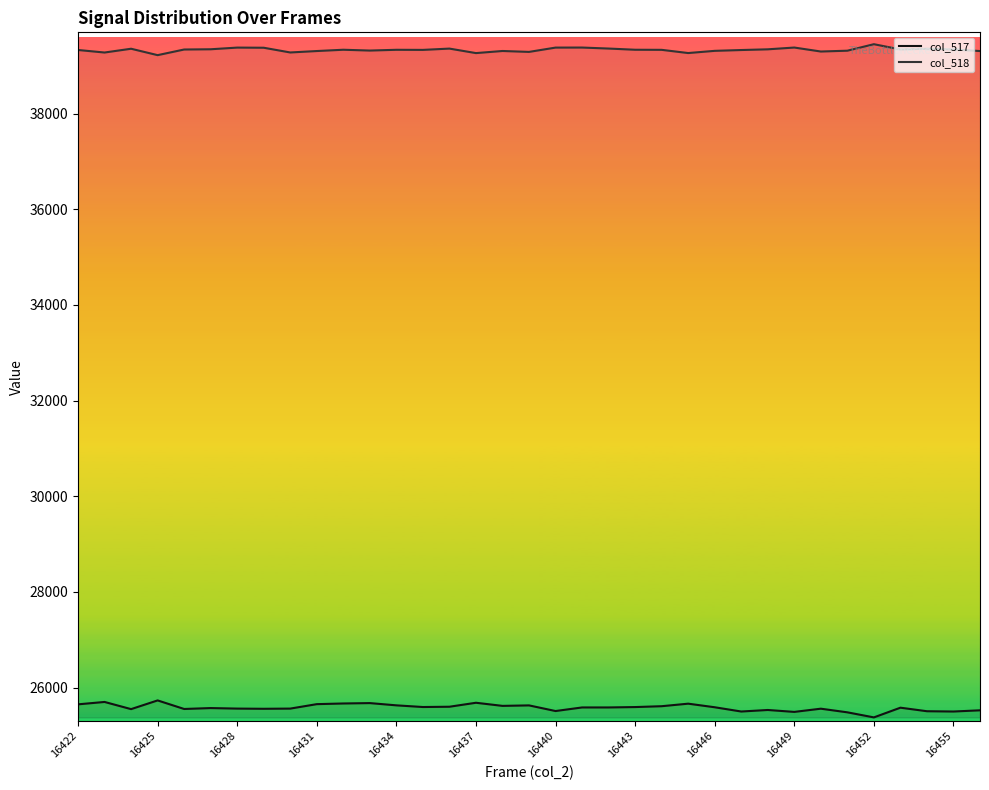

Rank the series by their average value, from lowest to highest.

col_517, col_518